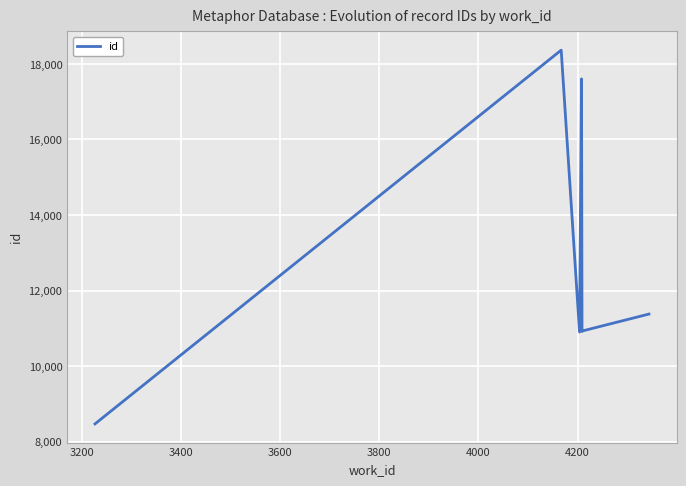

Does the chart display data point markers on the line(s)?

No